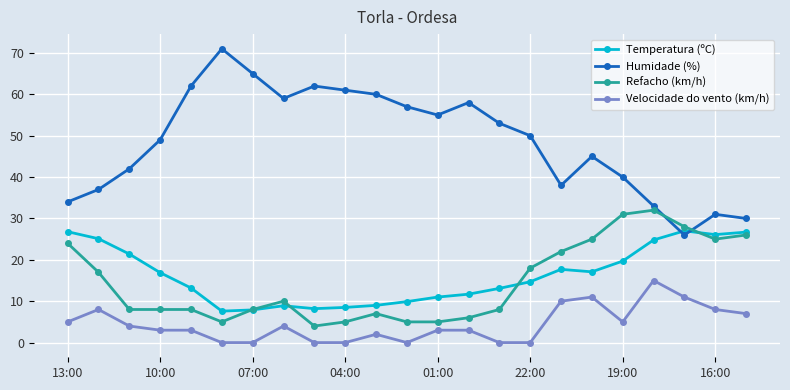

How many data points in Temperatura (ºC) are less than 14?

11